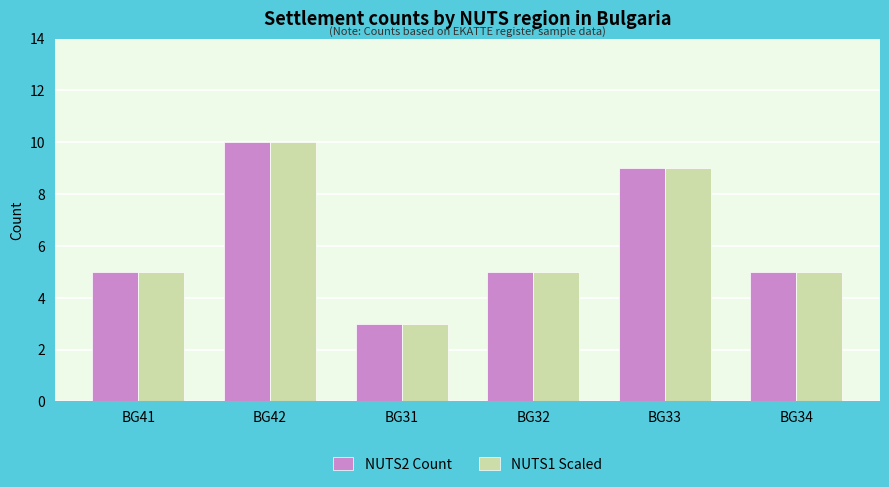

How many NUTS1 Scaled values are between 5 and 9?

4